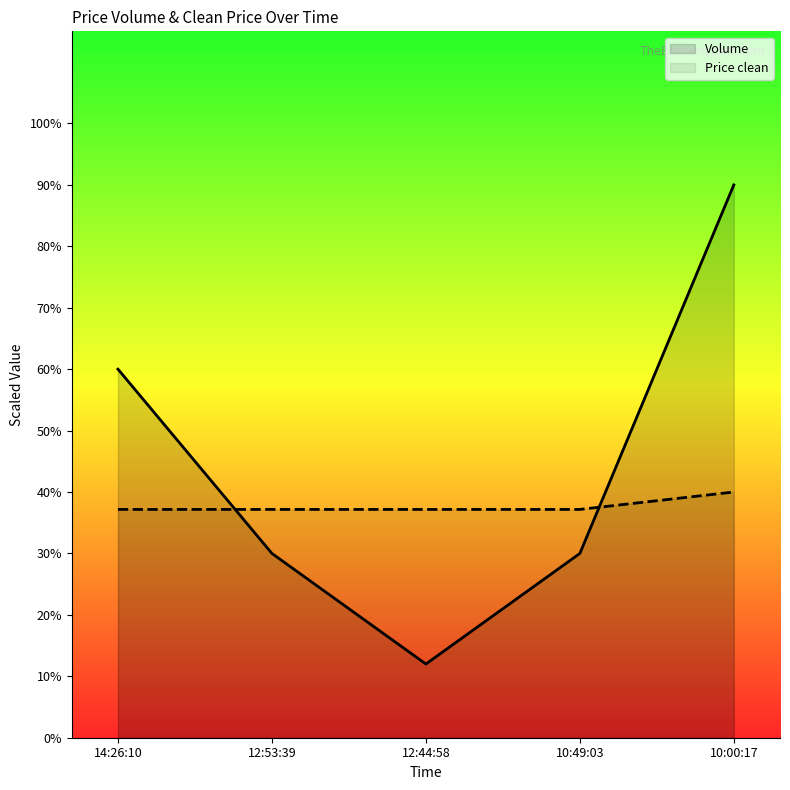

At which label is Volume closest to 51?

14:26:10